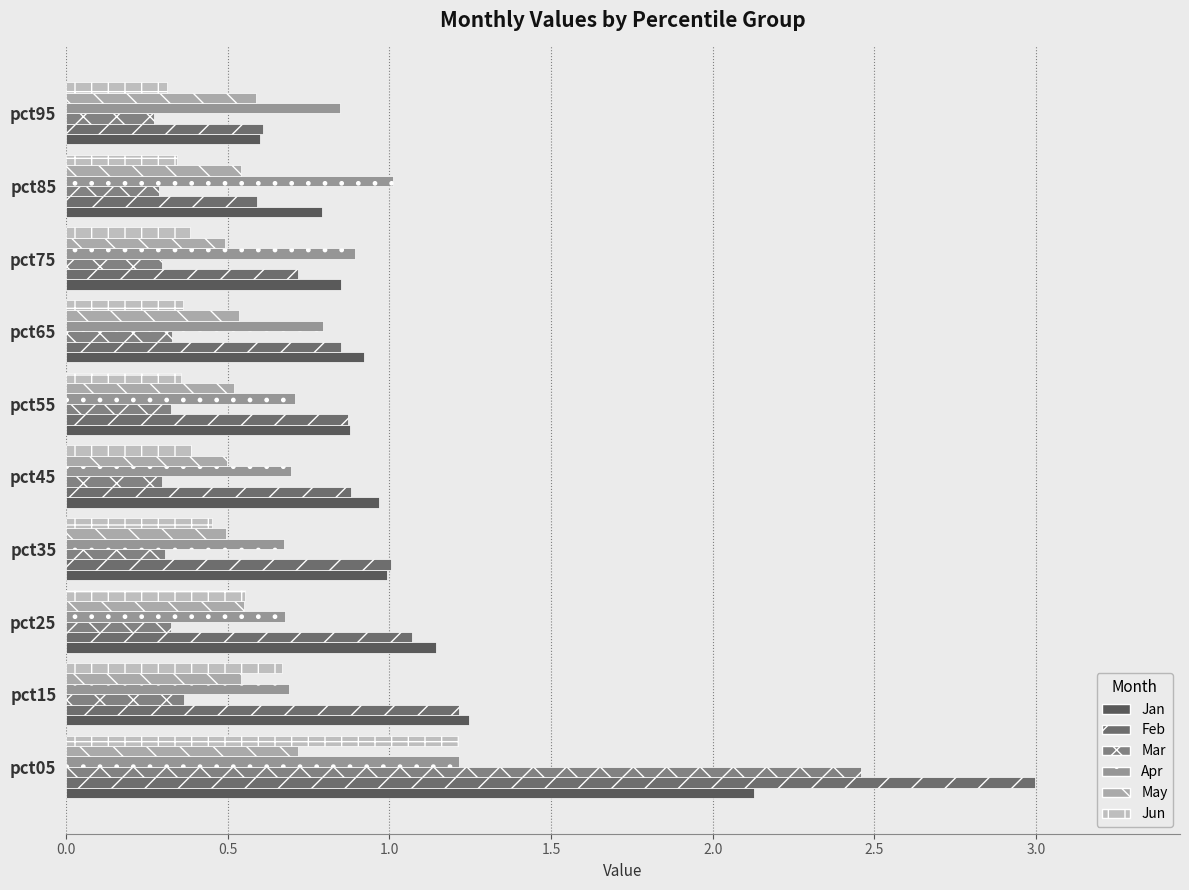

What are all the series names shown in the legend?

Jan, Feb, Mar, Apr, May, Jun